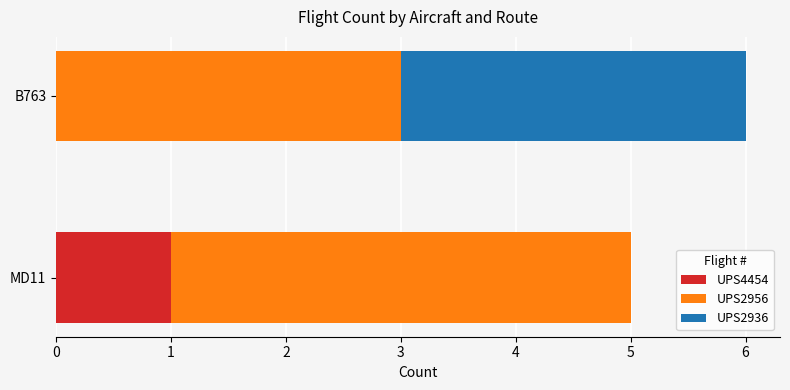

True or false: UPS4454 has a value of 0 at B763.

True